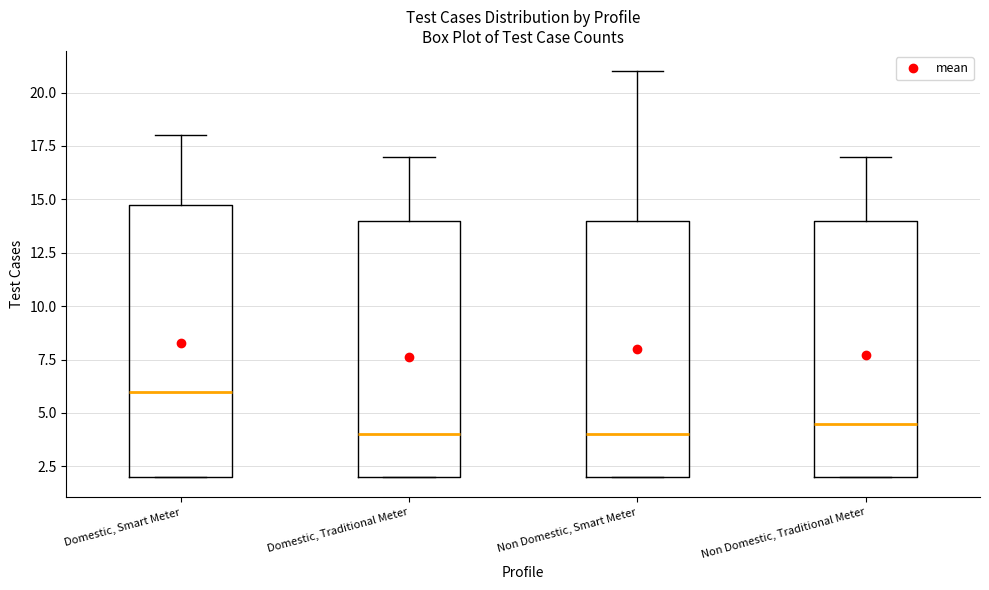

Reading left to right, transcribe this box plot: for each box, give where its median line is, the range the box spans, and where its two whiskers end, as read against the y-axis. The values are not printed on the chart, so give them approximately, as read against the axis.

Domestic, Smart Meter: median 6.0, box 2.0 to 15.0, whiskers 2.0 to 18.0
Domestic, Traditional Meter: median 4.0, box 2.0 to 14.0, whiskers 2.0 to 17.0
Non Domestic, Smart Meter: median 4.0, box 2.0 to 14.0, whiskers 2.0 to 21.0
Non Domestic, Traditional Meter: median 4.5, box 2.0 to 14.0, whiskers 2.0 to 17.0